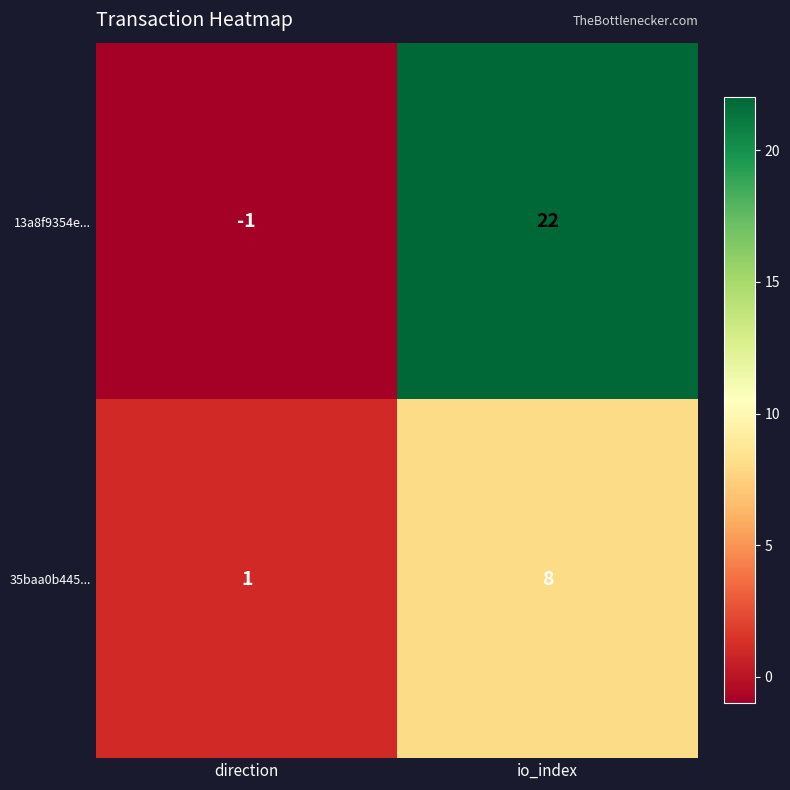

List the labels in order of 35baa0b445... value, smallest first.

direction, io_index